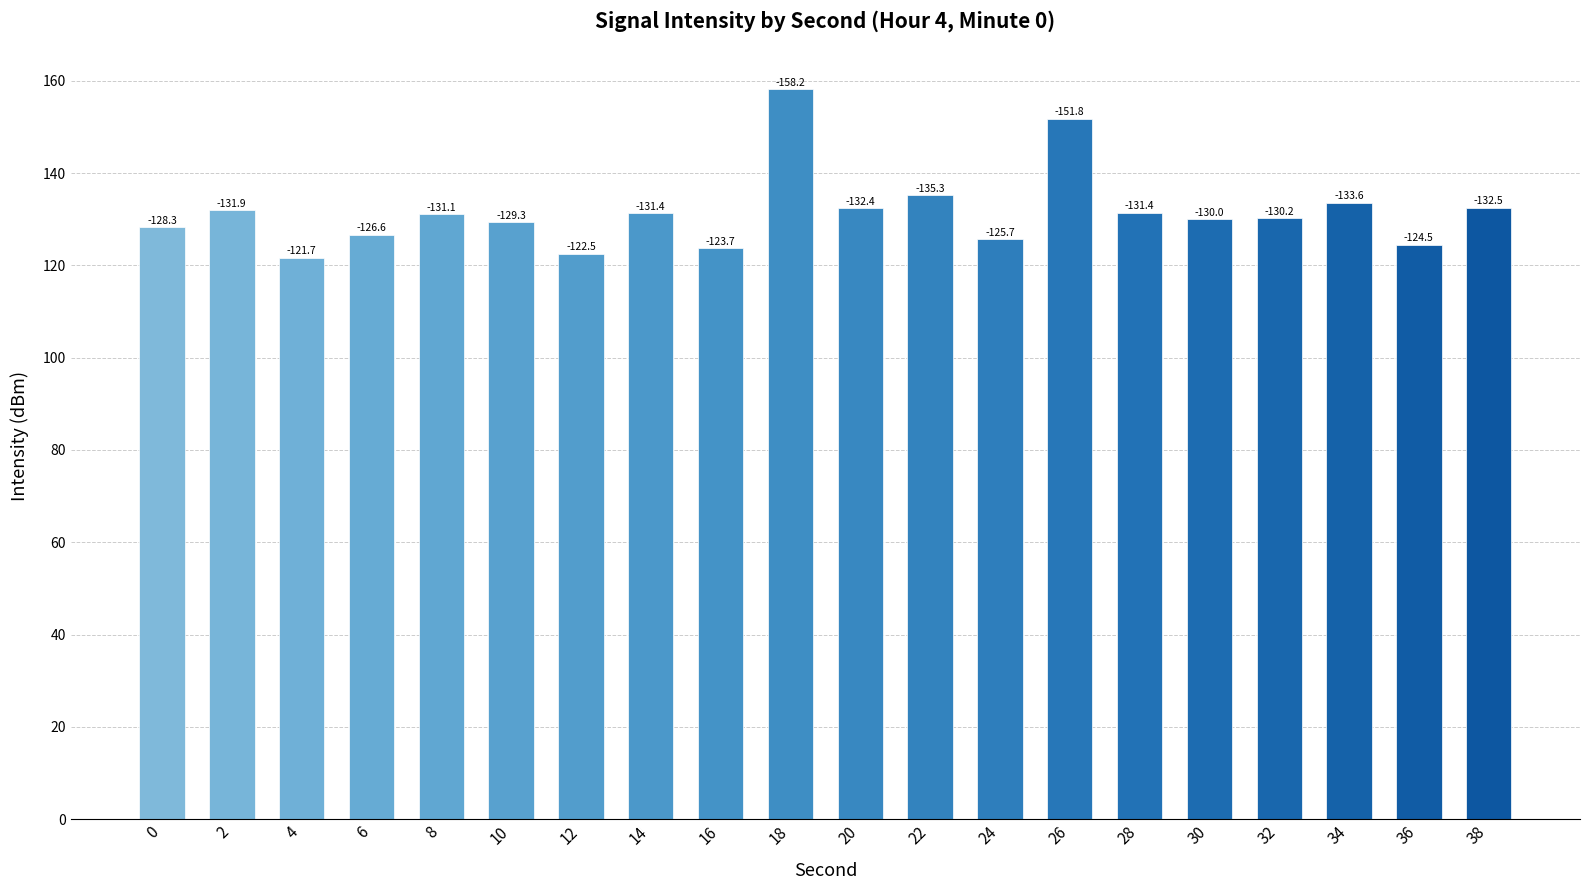

How many bars are there in total?

20